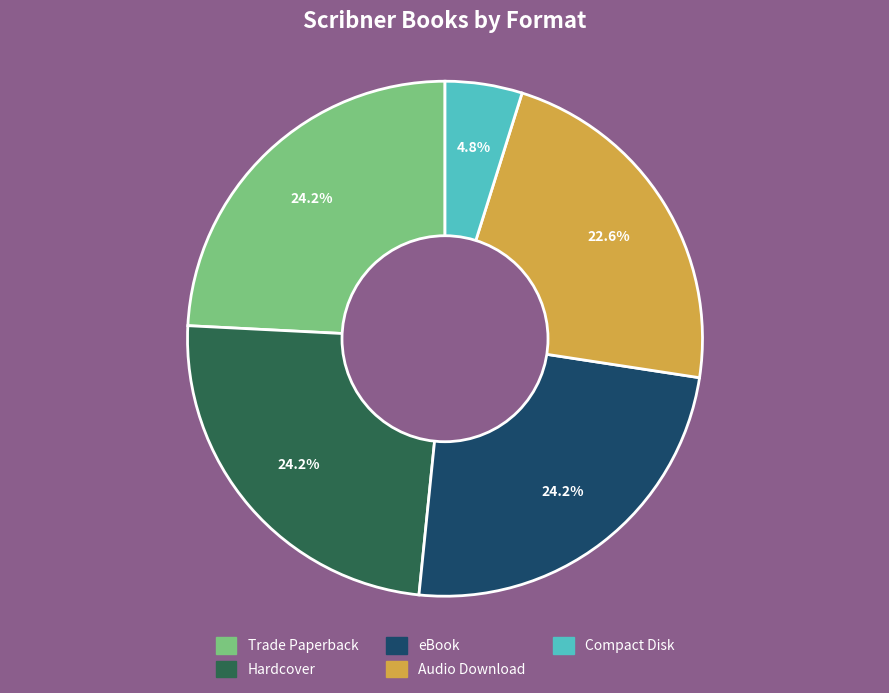

Is eBook the majority of the pie?

No